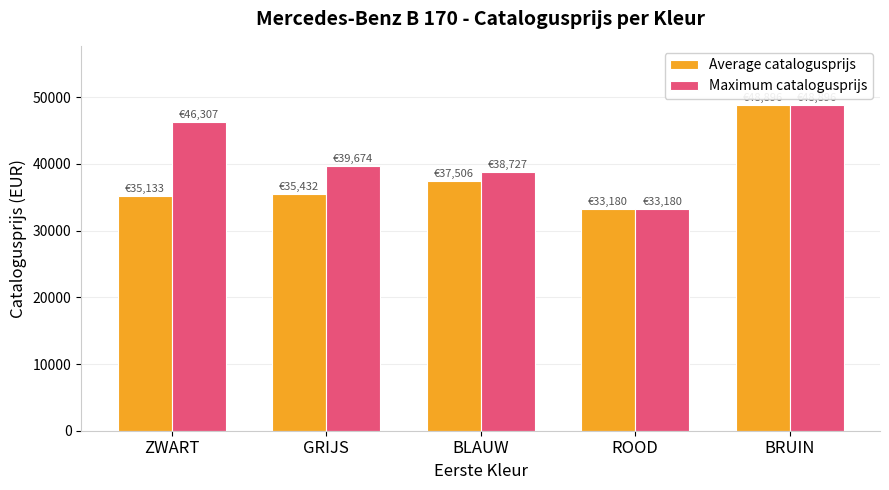

Which series has the largest total across all categories?

Maximum catalogusprijs